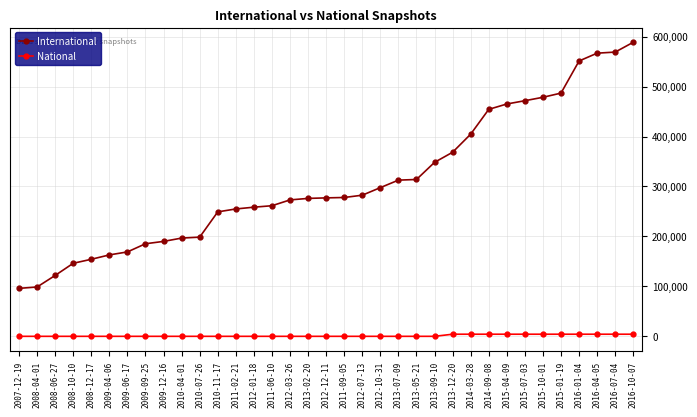

At which label does International reach its peak?

2016-10-07